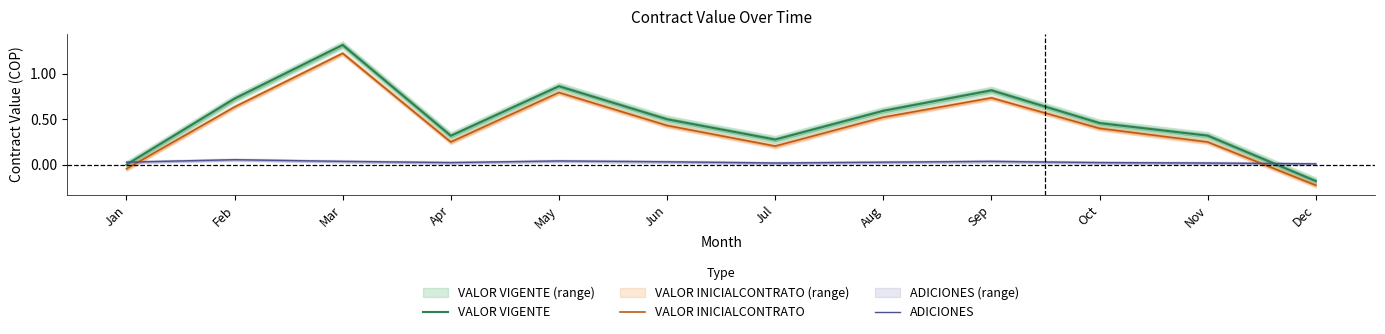

Reading right to left, extract all data points from this chart.

VALOR VIGENTE: Dec=-0.2	Nov=0.3	Oct=0.5	Sep=0.8	Aug=0.6	Jul=0.3	Jun=0.5	May=0.9	Apr=0.3	Mar=1.3	Feb=0.7	Jan=0.0
VALOR INICIALCONTRATO: Dec=-0.2	Nov=0.2	Oct=0.4	Sep=0.7	Aug=0.5	Jul=0.2	Jun=0.4	May=0.8	Apr=0.2	Mar=1.2	Feb=0.6	Jan=-0.0
ADICIONES: Dec=0.0	Nov=0.0	Oct=0.0	Sep=0.0	Aug=0.0	Jul=0.0	Jun=0.0	May=0.0	Apr=0.0	Mar=0.0	Feb=0.1	Jan=0.0